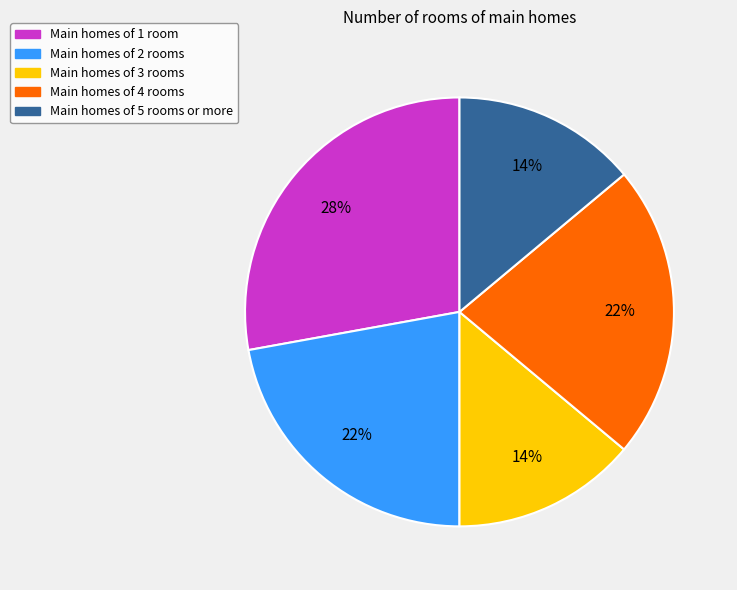

To the nearest percent, what is the difference between the largest and smallest slice percentages?

14%